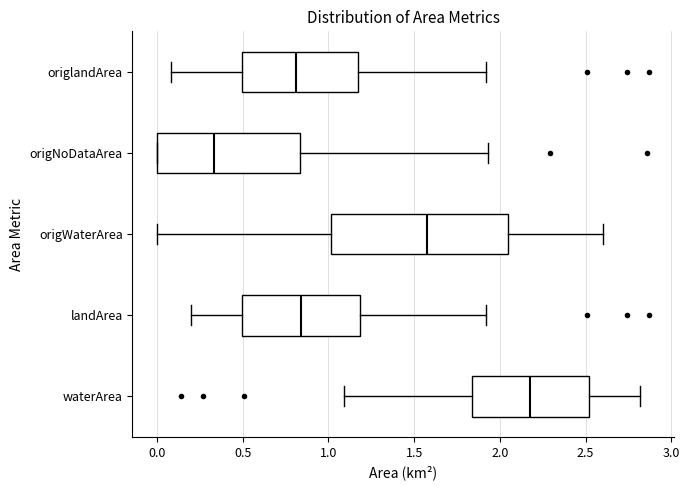

Which box is the widest, from its left edge to its right edge?

origWaterArea